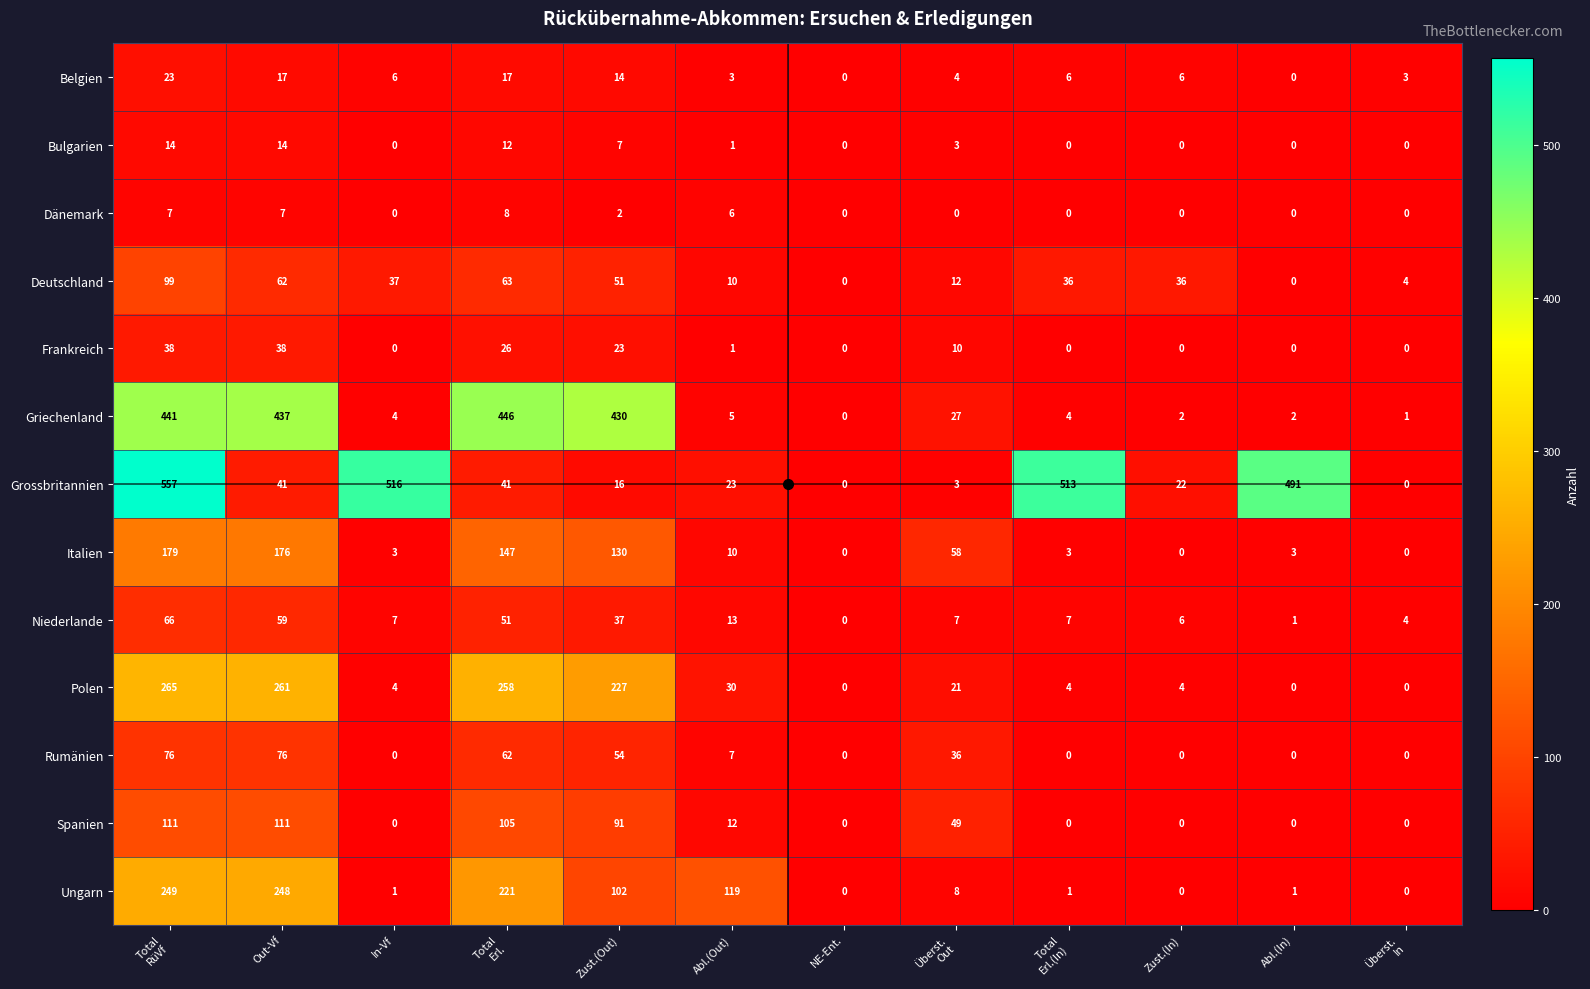

What is the sum of all Griechenland values?

1799